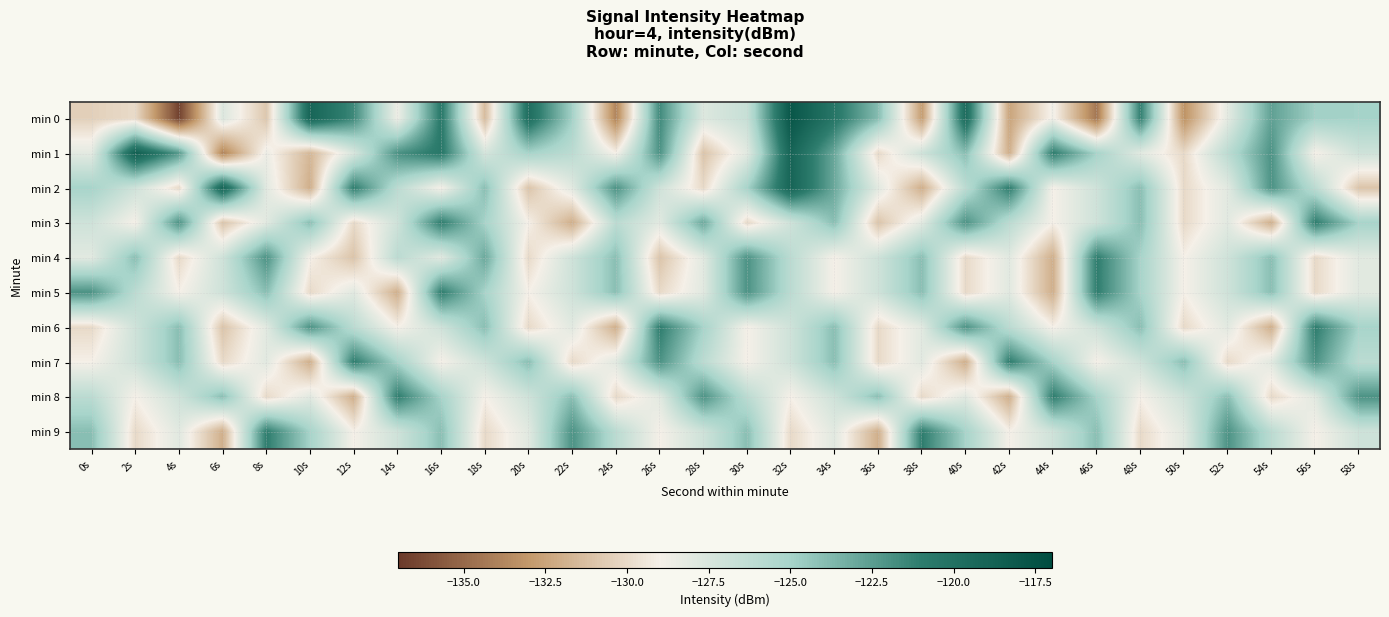

Reading left to right, list all the values displayed in this chart.

min 0: 0s=-130.4	2s=-130.0	4s=-136.6	6s=-127.7	8s=-130.9	10s=-119.1	12s=-121.6	14s=-128.7	16s=-120.7	18s=-131.4	20s=-119.8	22s=-124.9	24s=-133.9	26s=-121.6	28s=-127.8	30s=-126.6	32s=-117.8	34s=-120.5	36s=-123.9	38s=-132.8	40s=-119.5	42s=-132.5	44s=-128.7	46s=-134.5	48s=-121.1	50s=-133.3	52s=-128.1	54s=-122.6	56s=-124.8	58s=-124.9
min 1: 0s=-128.1	2s=-118.5	4s=-122.3	6s=-133.9	8s=-128.6	10s=-131.6	12s=-127.5	14s=-121.9	16s=-120.6	18s=-127.3	20s=-125.0	22s=-126.0	24s=-129.0	26s=-122.0	28s=-131.0	30s=-128.0	32s=-119.0	34s=-123.0	36s=-130.0	38s=-127.0	40s=-124.0	42s=-132.0	44s=-121.0	46s=-125.0	48s=-128.0	50s=-130.0	52s=-126.0	54s=-122.0	56s=-129.0	58s=-127.0
min 2: 0s=-125.0	2s=-127.0	4s=-130.0	6s=-119.0	8s=-128.0	10s=-132.0	12s=-121.0	14s=-126.0	16s=-129.0	18s=-124.0	20s=-131.0	22s=-128.0	24s=-122.0	26s=-127.0	28s=-130.0	30s=-125.0	32s=-119.0	34s=-123.0	36s=-128.0	38s=-132.0	40s=-126.0	42s=-121.0	44s=-129.0	46s=-127.0	48s=-124.0	50s=-130.0	52s=-128.0	54s=-122.0	56s=-126.0	58s=-131.0
min 3: 0s=-127.0	2s=-129.0	4s=-122.0	6s=-131.0	8s=-128.0	10s=-124.0	12s=-130.0	14s=-127.0	16s=-121.0	18s=-125.0	20s=-129.0	22s=-132.0	24s=-126.0	26s=-128.0	28s=-123.0	30s=-130.0	32s=-127.0	34s=-124.0	36s=-131.0	38s=-128.0	40s=-122.0	42s=-126.0	44s=-129.0	46s=-127.0	48s=-124.0	50s=-130.0	52s=-128.0	54s=-132.0	56s=-121.0	58s=-125.0
min 4: 0s=-128.0	2s=-124.0	4s=-130.0	6s=-127.0	8s=-122.0	10s=-129.0	12s=-131.0	14s=-126.0	16s=-128.0	18s=-123.0	20s=-130.0	22s=-127.0	24s=-124.0	26s=-131.0	28s=-128.0	30s=-122.0	32s=-126.0	34s=-129.0	36s=-127.0	38s=-124.0	40s=-130.0	42s=-128.0	44s=-132.0	46s=-121.0	48s=-125.0	50s=-129.0	52s=-127.0	54s=-124.0	56s=-130.0	58s=-128.0
min 5: 0s=-122.0	2s=-126.0	4s=-129.0	6s=-127.0	8s=-124.0	10s=-130.0	12s=-128.0	14s=-132.0	16s=-121.0	18s=-125.0	20s=-129.0	22s=-127.0	24s=-124.0	26s=-130.0	28s=-128.0	30s=-122.0	32s=-126.0	34s=-129.0	36s=-127.0	38s=-124.0	40s=-130.0	42s=-128.0	44s=-132.0	46s=-121.0	48s=-125.0	50s=-129.0	52s=-127.0	54s=-124.0	56s=-130.0	58s=-128.0
min 6: 0s=-130.0	2s=-127.0	4s=-124.0	6s=-131.0	8s=-128.0	10s=-122.0	12s=-126.0	14s=-129.0	16s=-127.0	18s=-124.0	20s=-130.0	22s=-128.0	24s=-132.0	26s=-121.0	28s=-125.0	30s=-129.0	32s=-127.0	34s=-124.0	36s=-130.0	38s=-128.0	40s=-122.0	42s=-126.0	44s=-129.0	46s=-127.0	48s=-124.0	50s=-130.0	52s=-128.0	54s=-132.0	56s=-121.0	58s=-125.0
min 7: 0s=-129.0	2s=-127.0	4s=-124.0	6s=-130.0	8s=-128.0	10s=-132.0	12s=-121.0	14s=-125.0	16s=-129.0	18s=-127.0	20s=-124.0	22s=-130.0	24s=-128.0	26s=-122.0	28s=-126.0	30s=-129.0	32s=-127.0	34s=-124.0	36s=-130.0	38s=-128.0	40s=-132.0	42s=-121.0	44s=-125.0	46s=-129.0	48s=-127.0	50s=-124.0	52s=-130.0	54s=-128.0	56s=-122.0	58s=-126.0
min 8: 0s=-126.0	2s=-129.0	4s=-127.0	6s=-124.0	8s=-130.0	10s=-128.0	12s=-132.0	14s=-121.0	16s=-125.0	18s=-129.0	20s=-127.0	22s=-124.0	24s=-130.0	26s=-128.0	28s=-122.0	30s=-126.0	32s=-129.0	34s=-127.0	36s=-124.0	38s=-130.0	40s=-128.0	42s=-132.0	44s=-121.0	46s=-125.0	48s=-129.0	50s=-127.0	52s=-124.0	54s=-130.0	56s=-128.0	58s=-122.0
min 9: 0s=-124.0	2s=-130.0	4s=-128.0	6s=-132.0	8s=-121.0	10s=-125.0	12s=-129.0	14s=-127.0	16s=-124.0	18s=-130.0	20s=-128.0	22s=-122.0	24s=-126.0	26s=-129.0	28s=-127.0	30s=-124.0	32s=-130.0	34s=-128.0	36s=-132.0	38s=-121.0	40s=-125.0	42s=-129.0	44s=-127.0	46s=-124.0	48s=-130.0	50s=-128.0	52s=-122.0	54s=-126.0	56s=-129.0	58s=-127.0